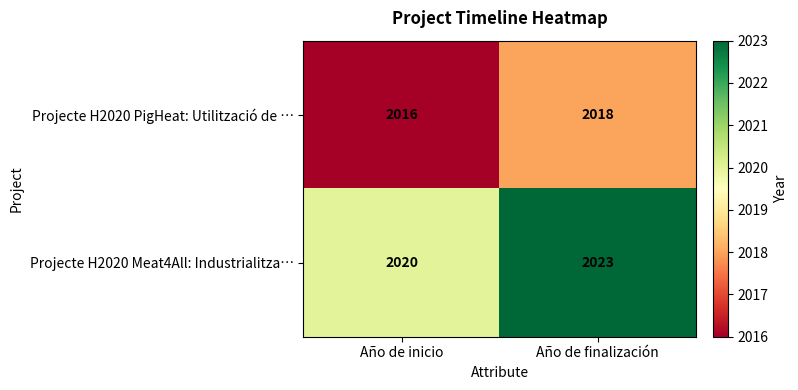

The value of Projecte H2020 Meat4All: Industrialitza… at Año de inicio is 2742. True or false?

False